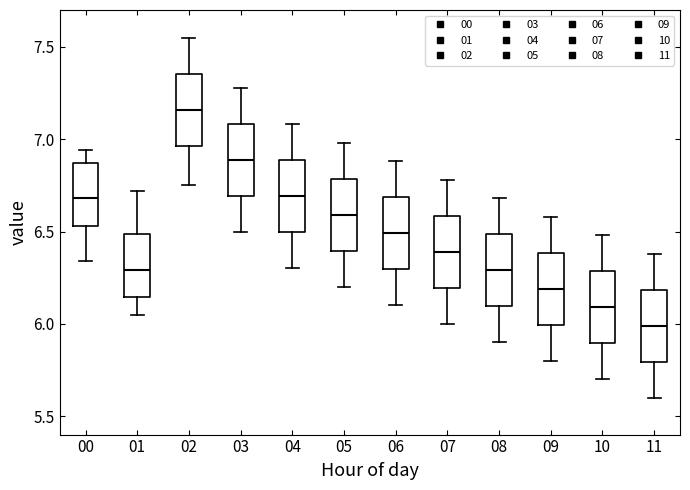

Which box's median line is the lowest?

11